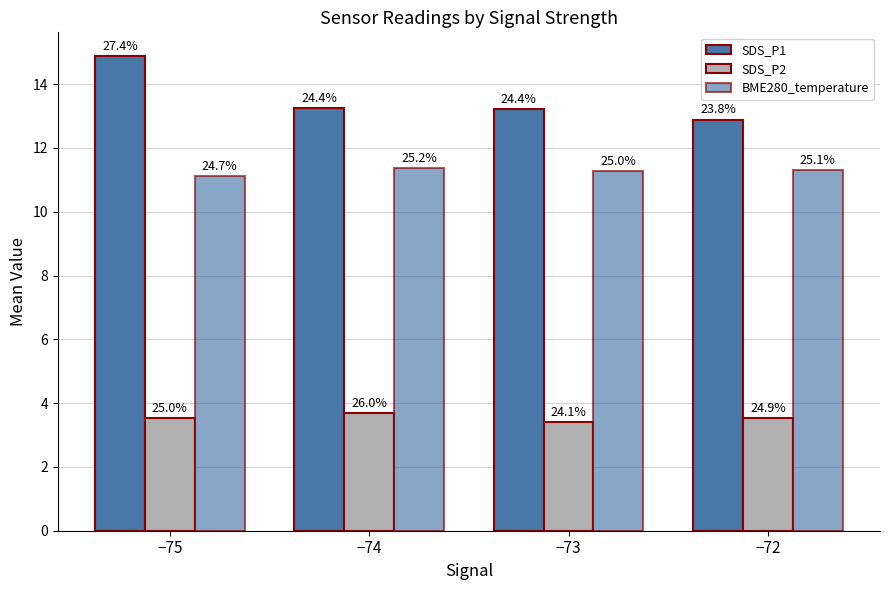

Does the chart contain any negative values?

No